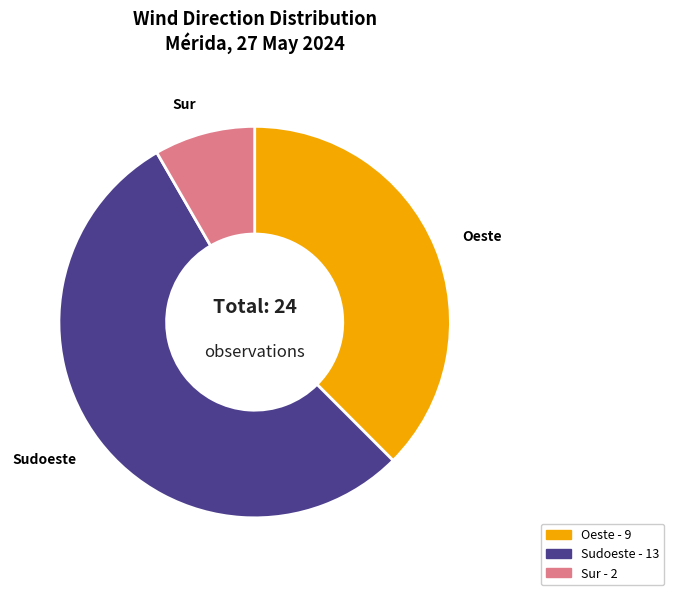

Is there any slice that represents more than half of the pie?

Yes